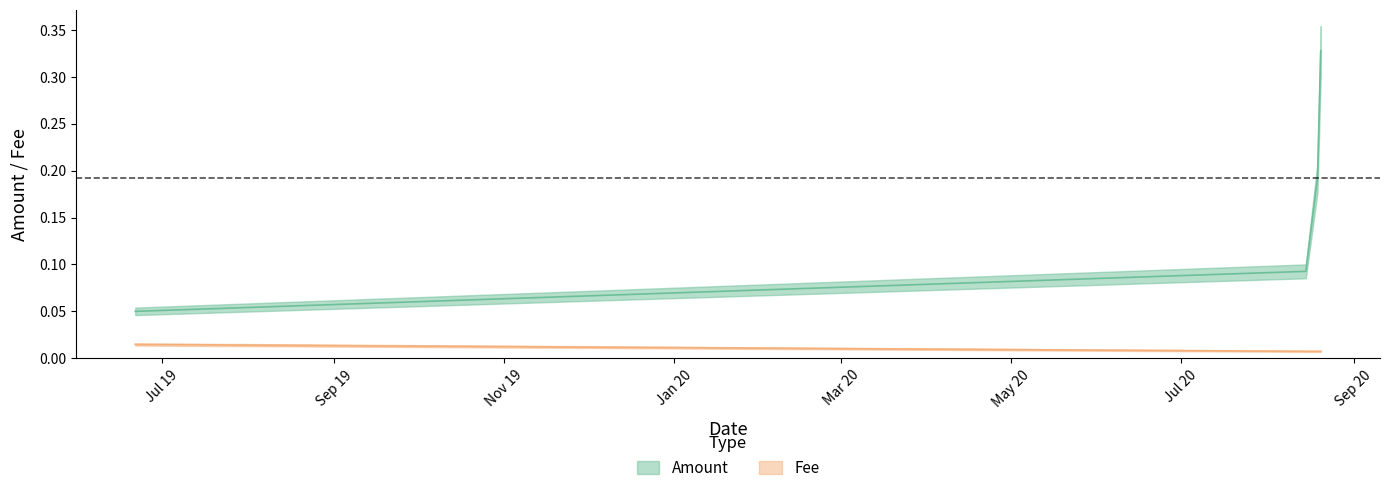

What is the difference between the Amount values at 2020-08-20 03:06:48 and 2020-08-14 18:46:37?

0.2